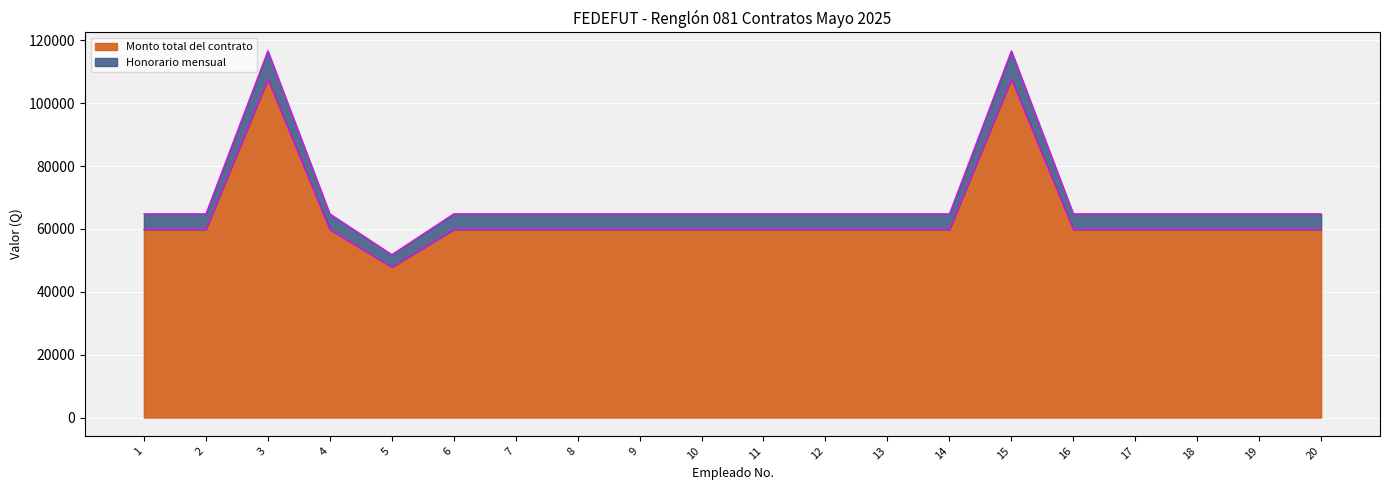

Which has a higher value, 18 or 1?

18